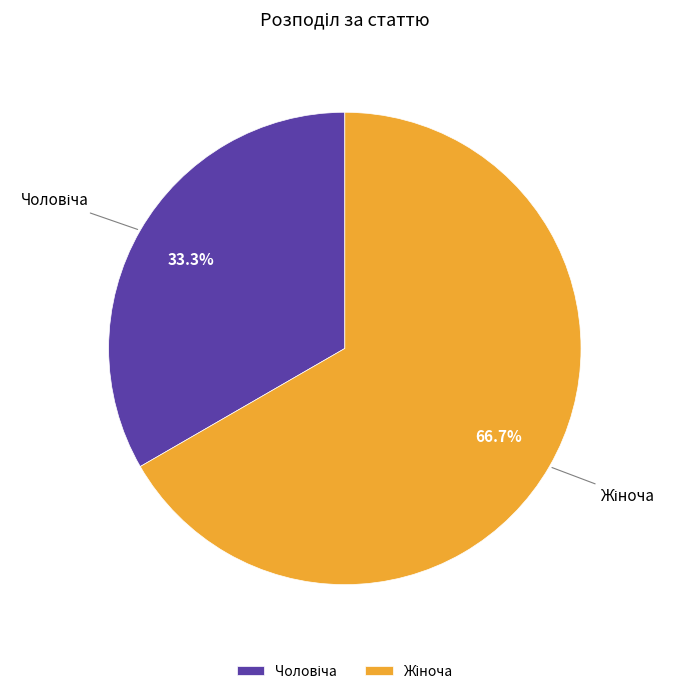

Does any single category account for the majority?

Yes